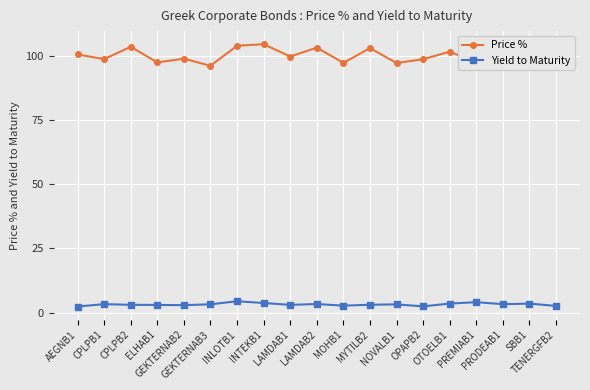

What is the minimum value for Yield to Maturity?

2.4